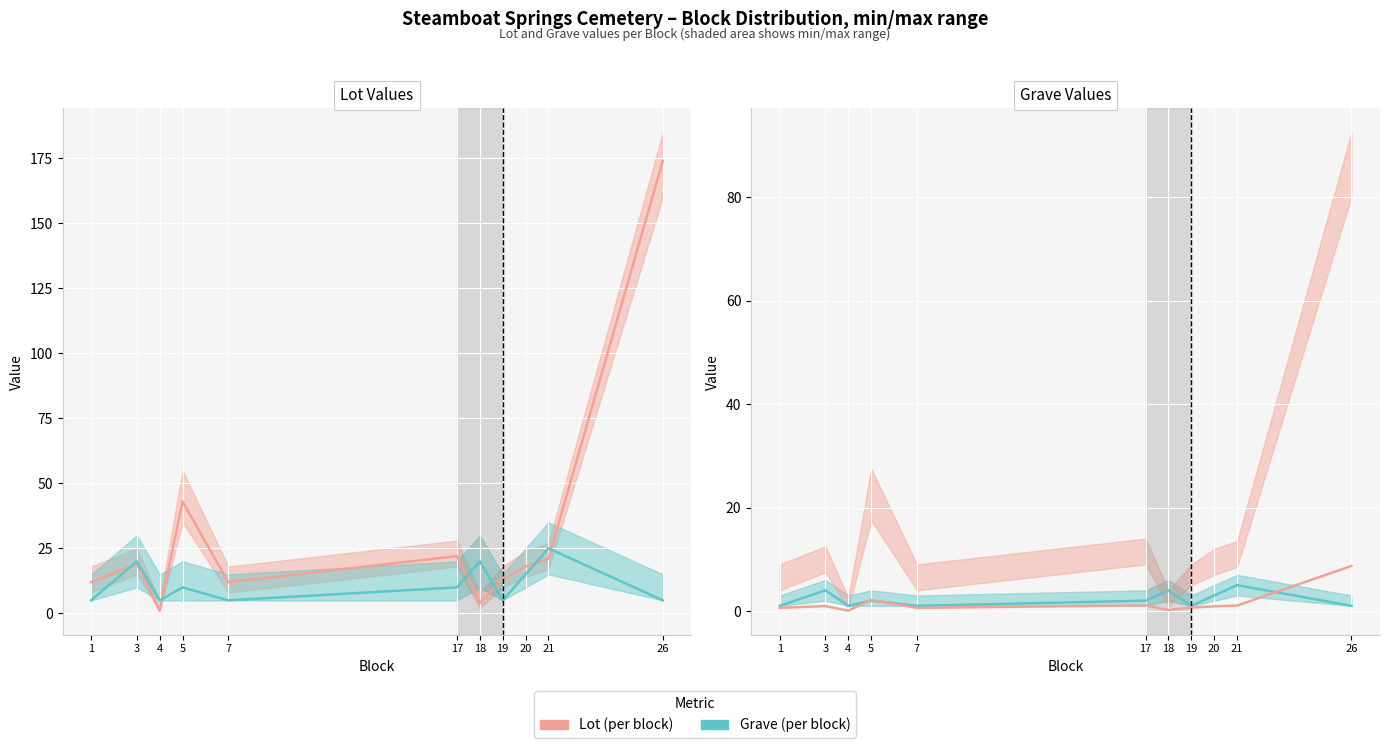

At how many categories does at least one series exceed 157?

1